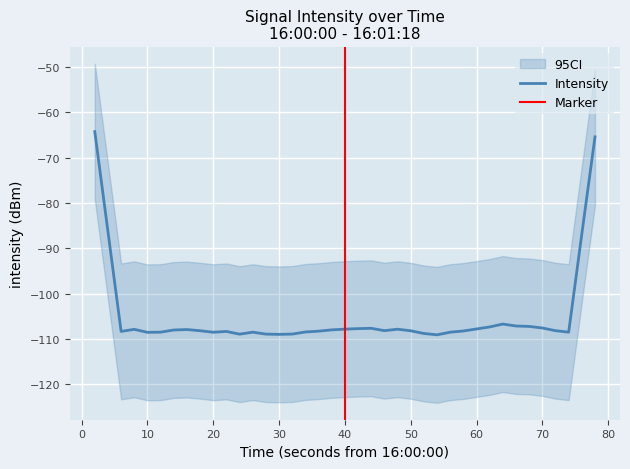

How many lines are shown in the chart?

1